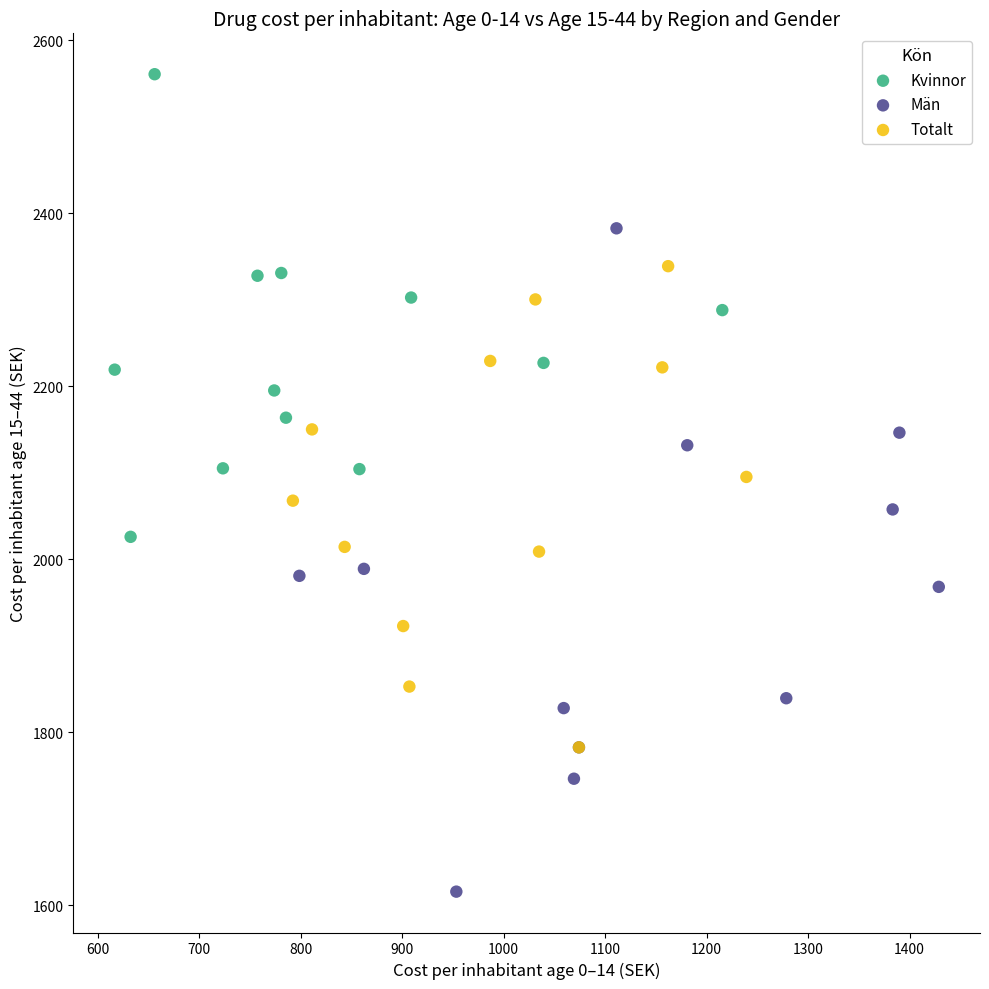

Which series reaches the maximum Y coordinate?

Kvinnor